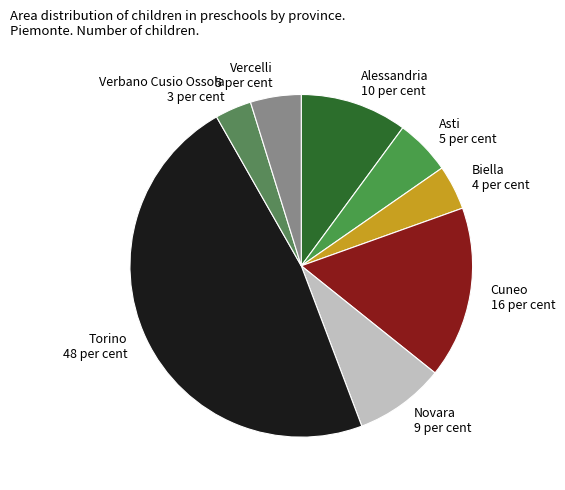

What is the ratio of the value at Vercelli to the value at Biella?

1.1